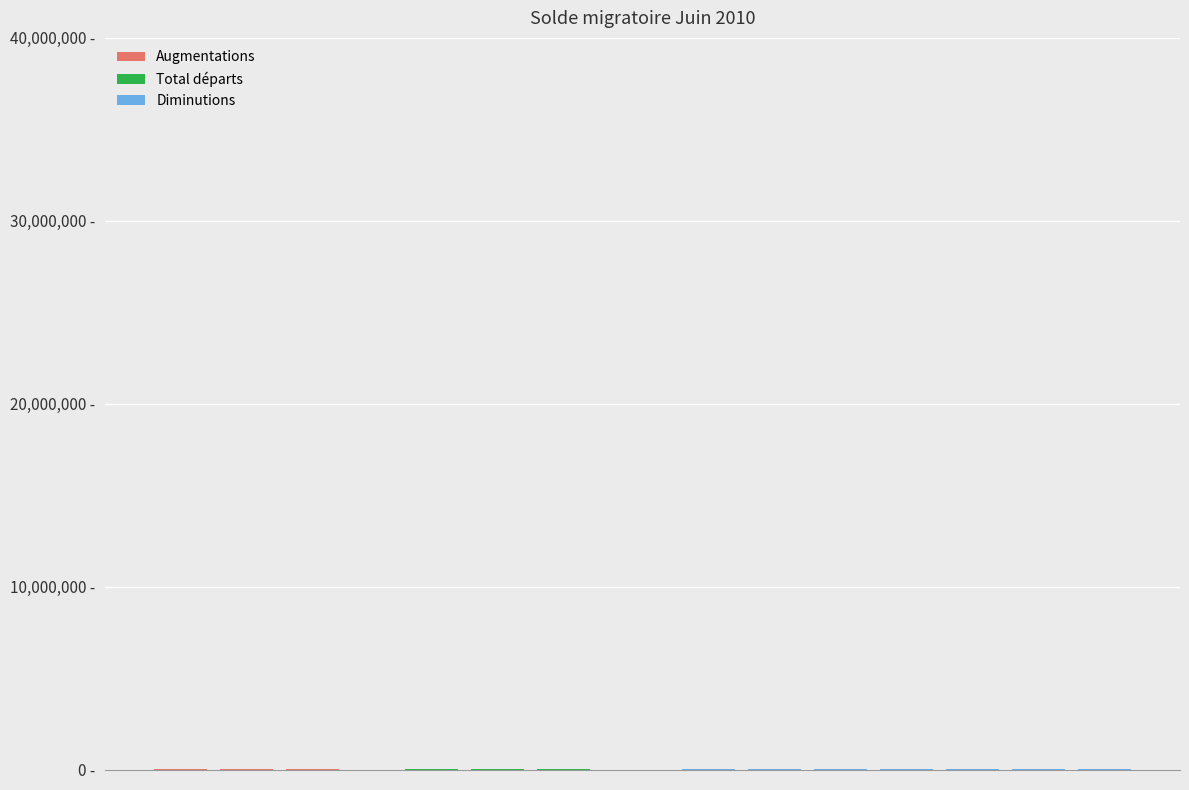

Does the chart contain any negative values?

No